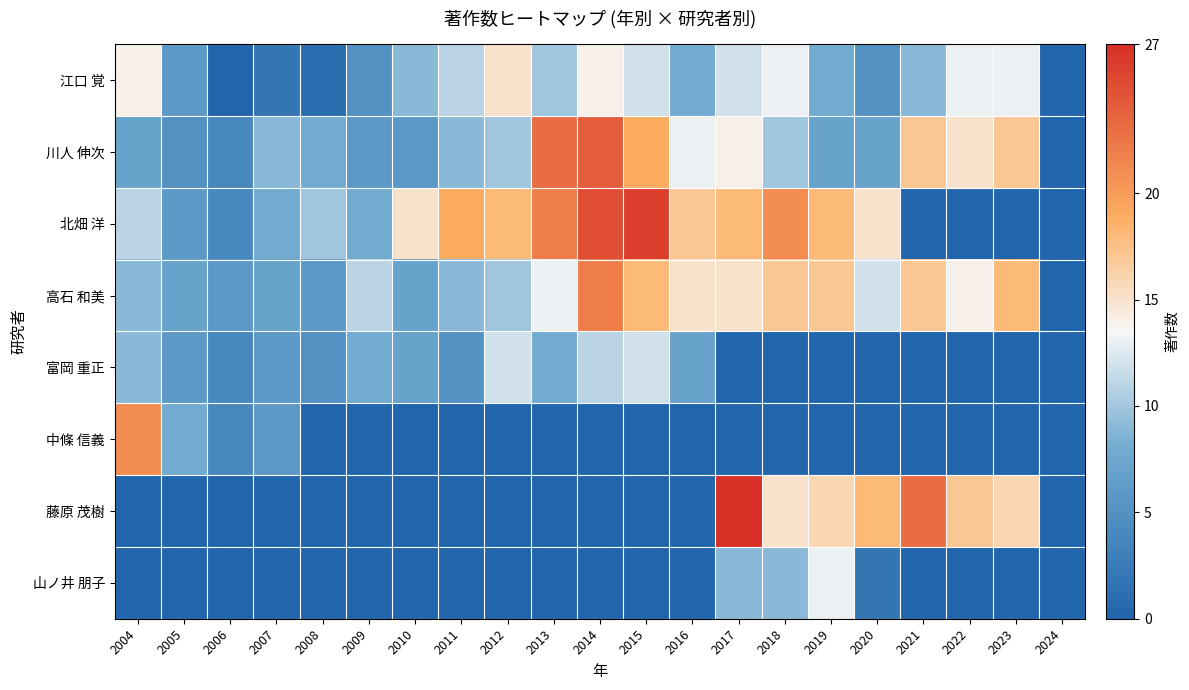

Between 2008 and 2016, which is larger?

2016